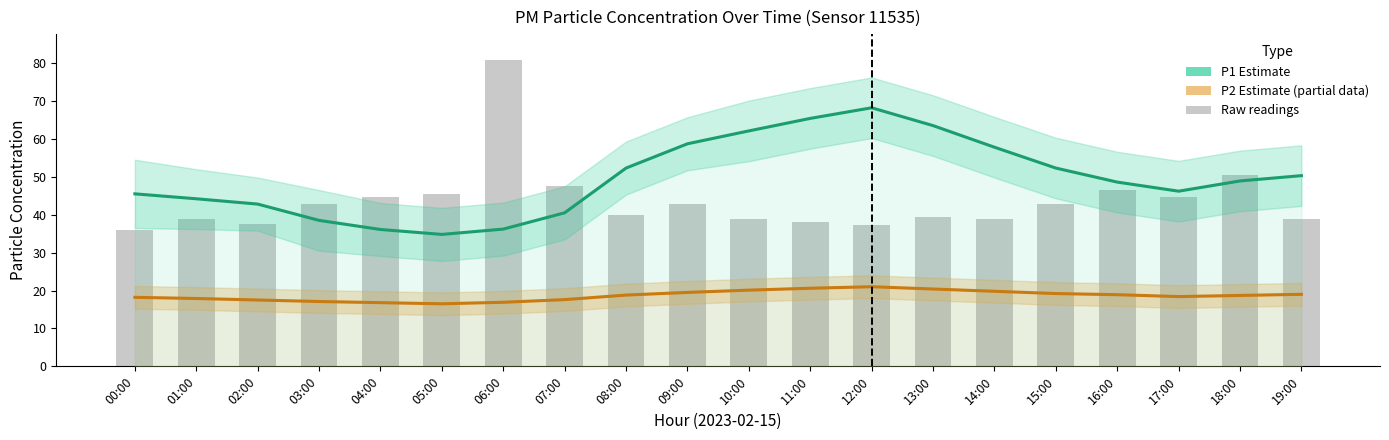

Are the bars horizontal?

No